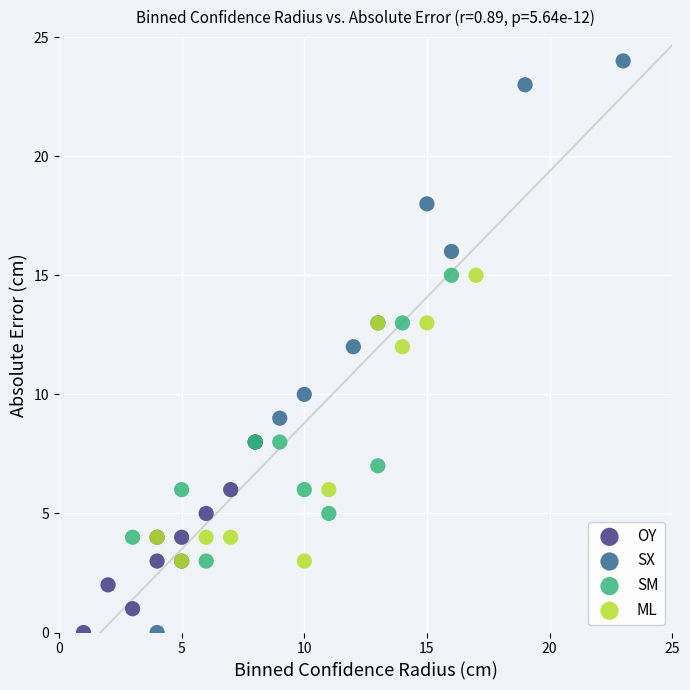

Which series reaches the maximum Y coordinate?

SX